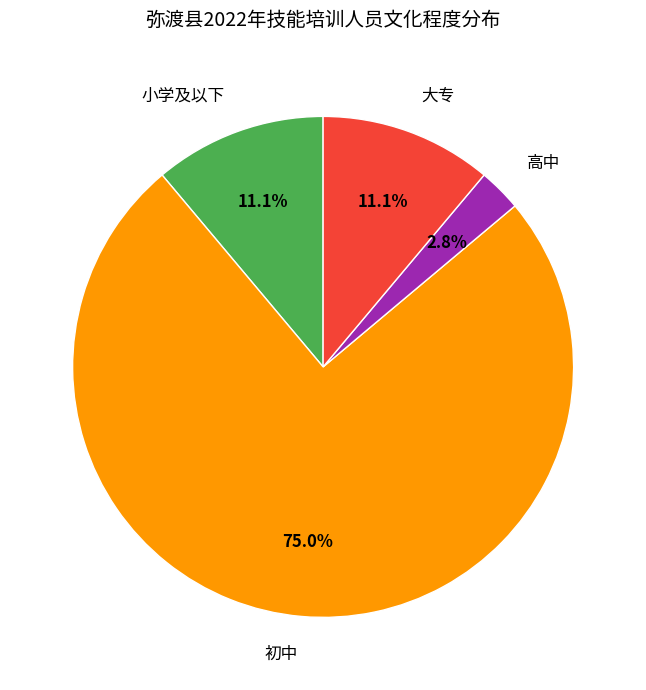

What percentage is NOT represented by 高中?

97.2%